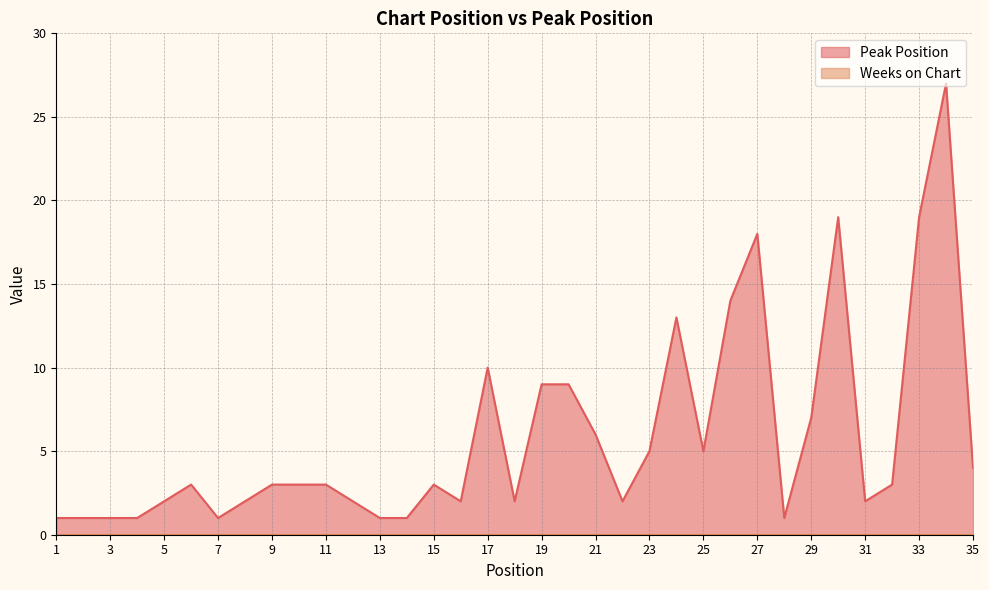

True or false: the data shows 1 at 14.

True